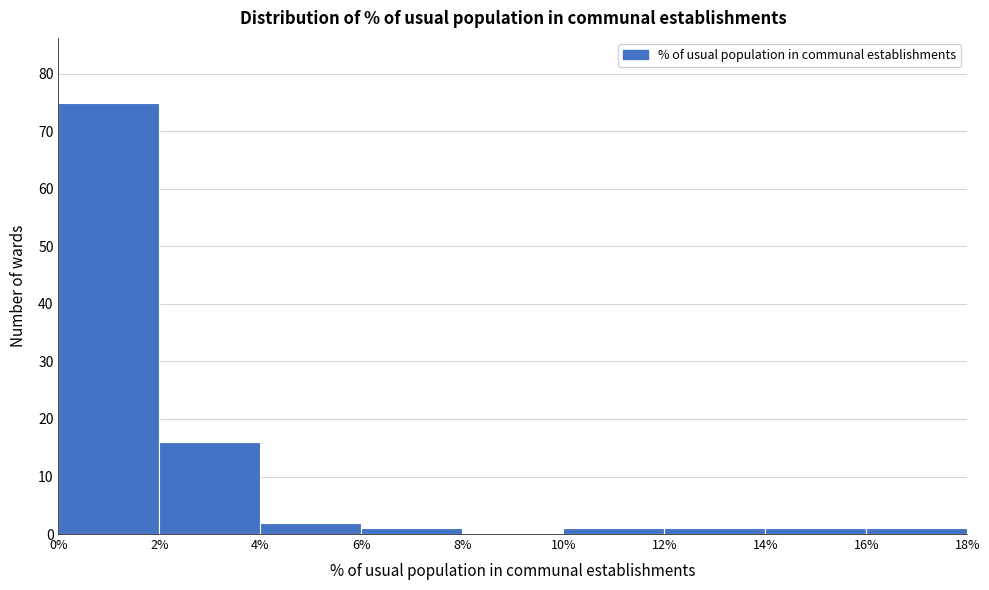

How tall is the bar that spans 16% to 18% on the x-axis? The values are not printed on the chart, so give them approximately, as read against the axis.

1